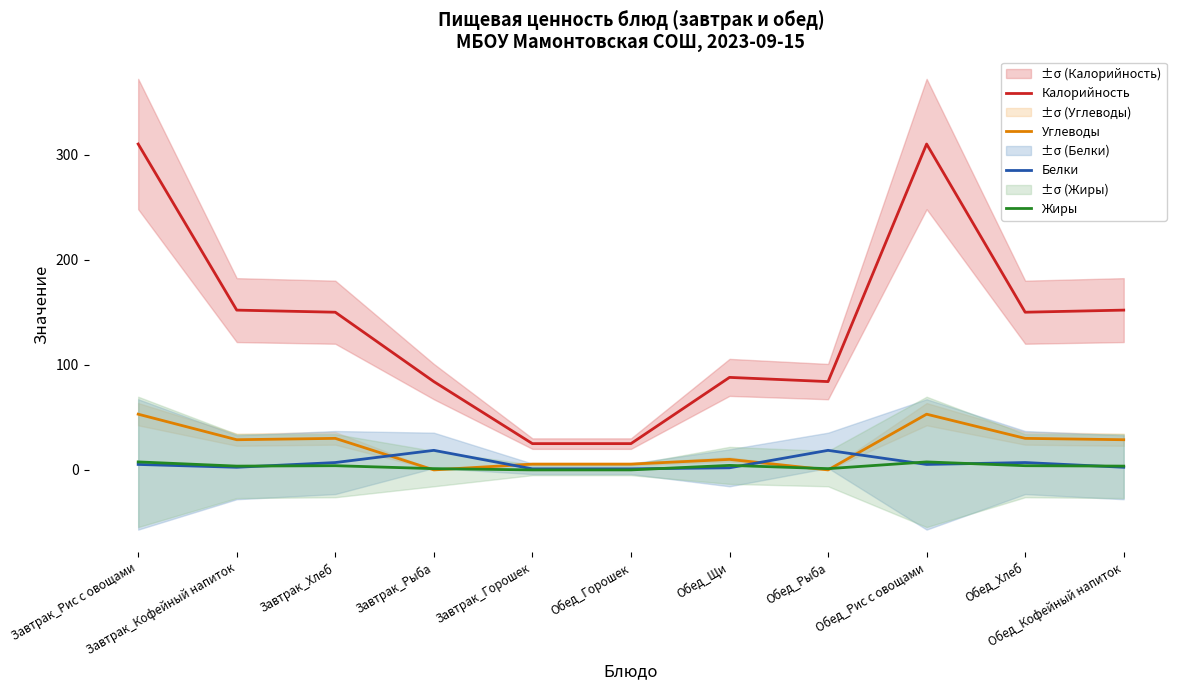

How many data points in Углеводы are above 28?

6